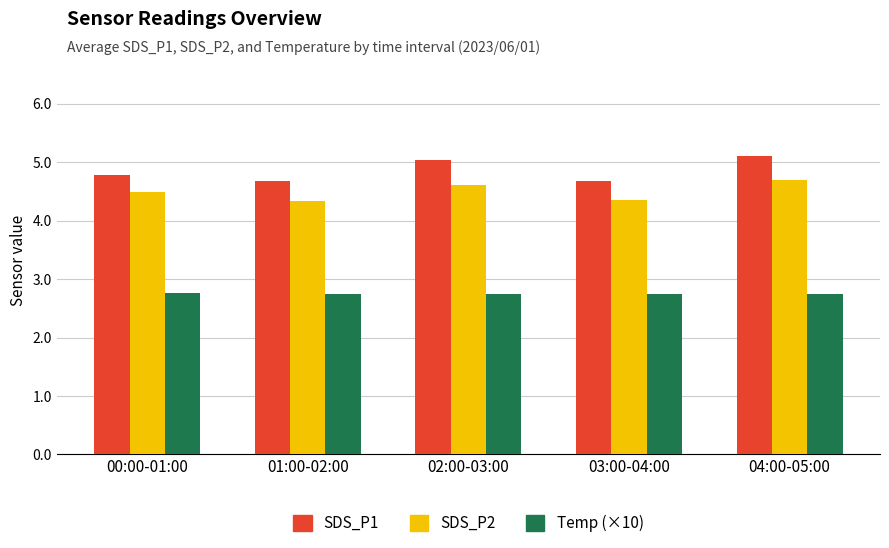

What is the sum of all SDS_P2 values?

22.5